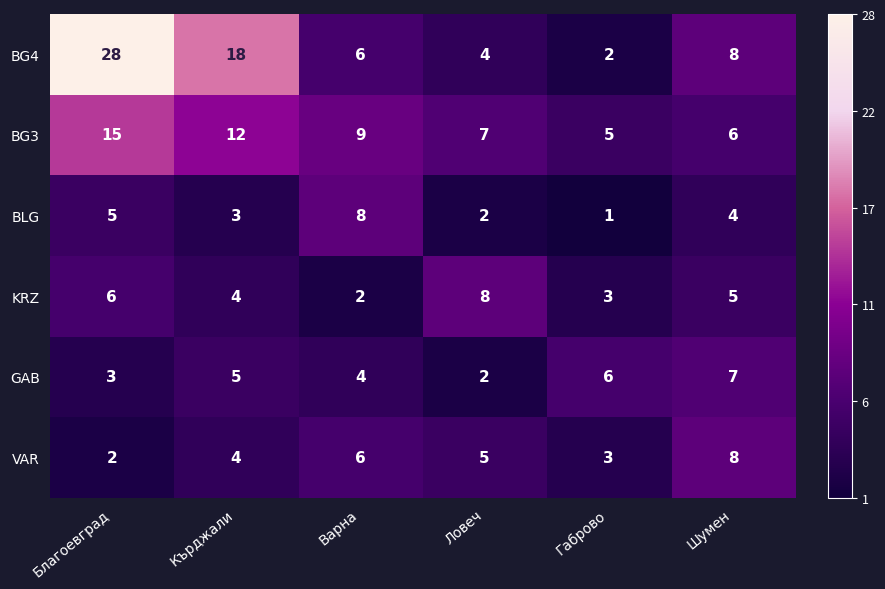

Which series has the largest total across all categories?

BG4